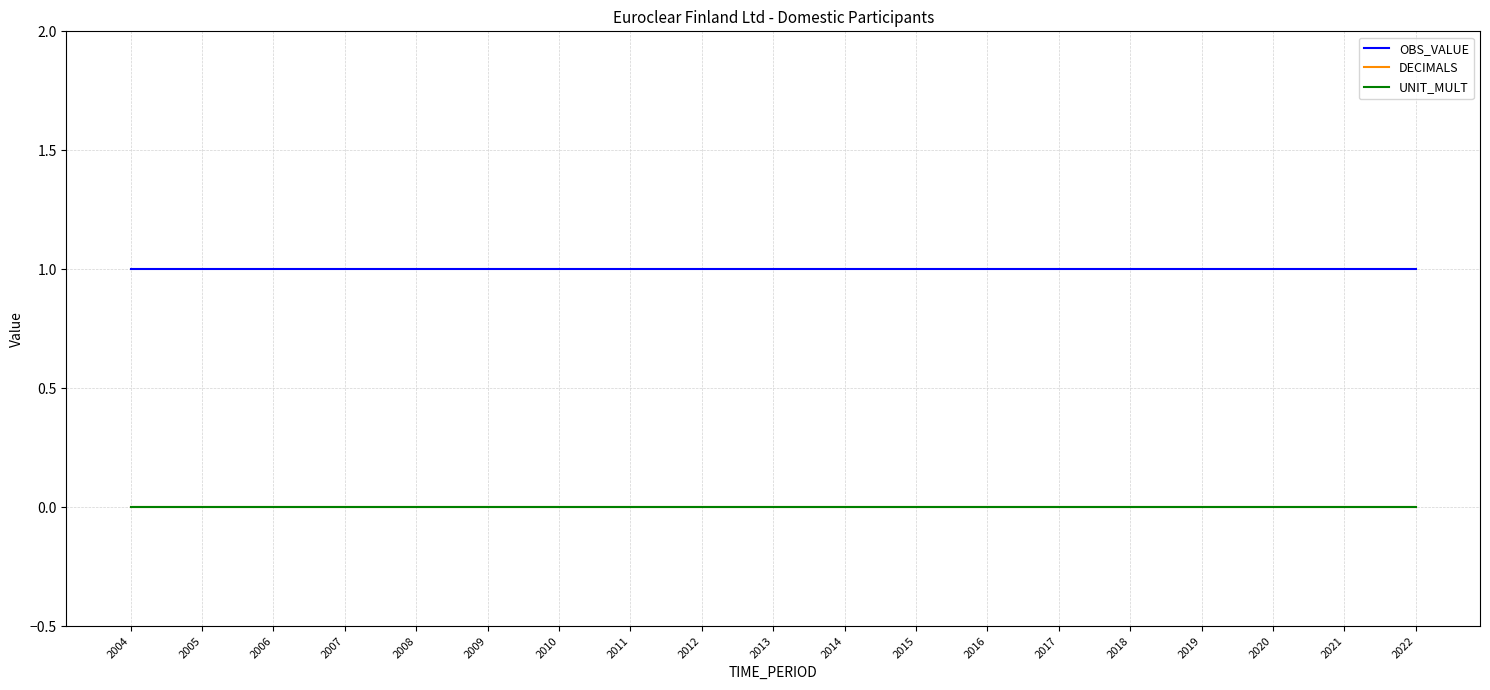

Which category has the highest value in the DECIMALS series?

2004